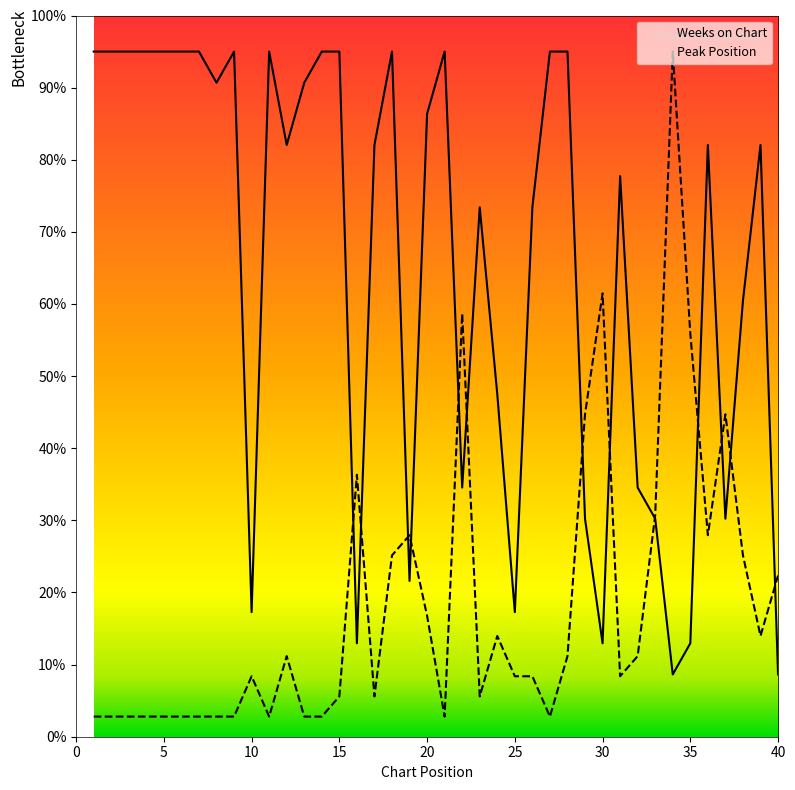

What is the sum of all Weeks on Chart values?

2625.5